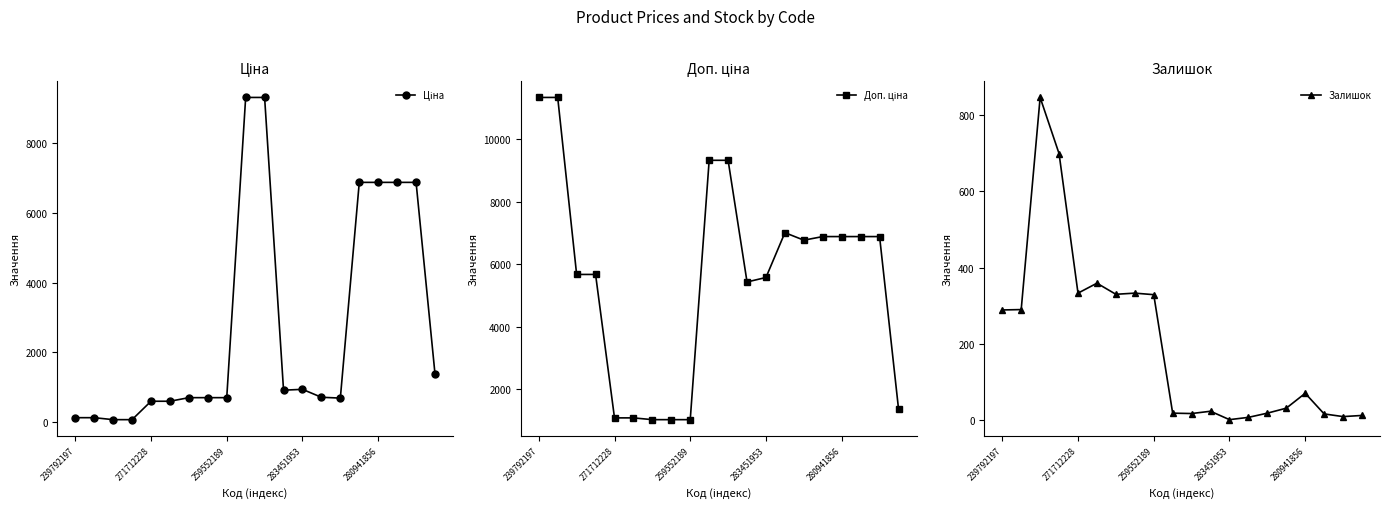

In Залишок, how many points are higher than both neighbors (excluding endpoints)?

5